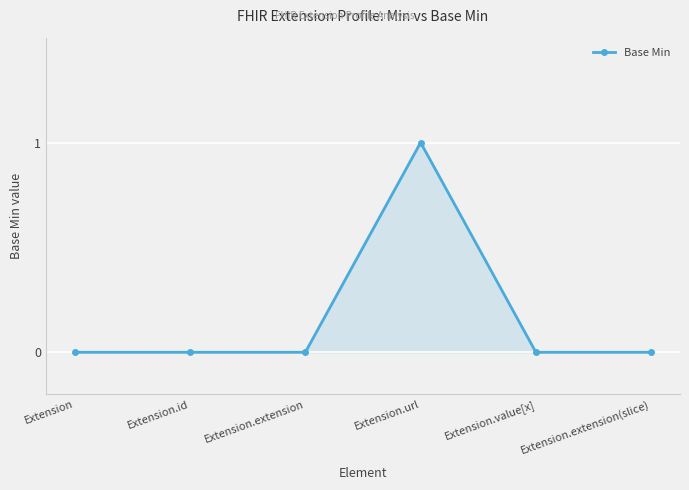

Read the value at Extension.url.

1